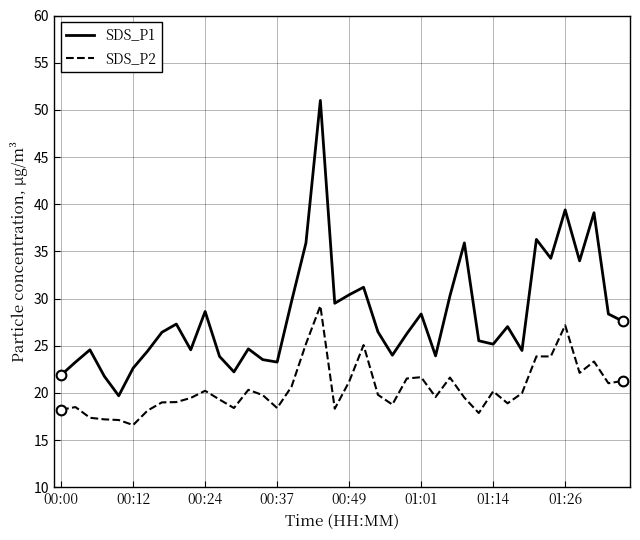

What is the minimum value for SDS_P2?

16.6